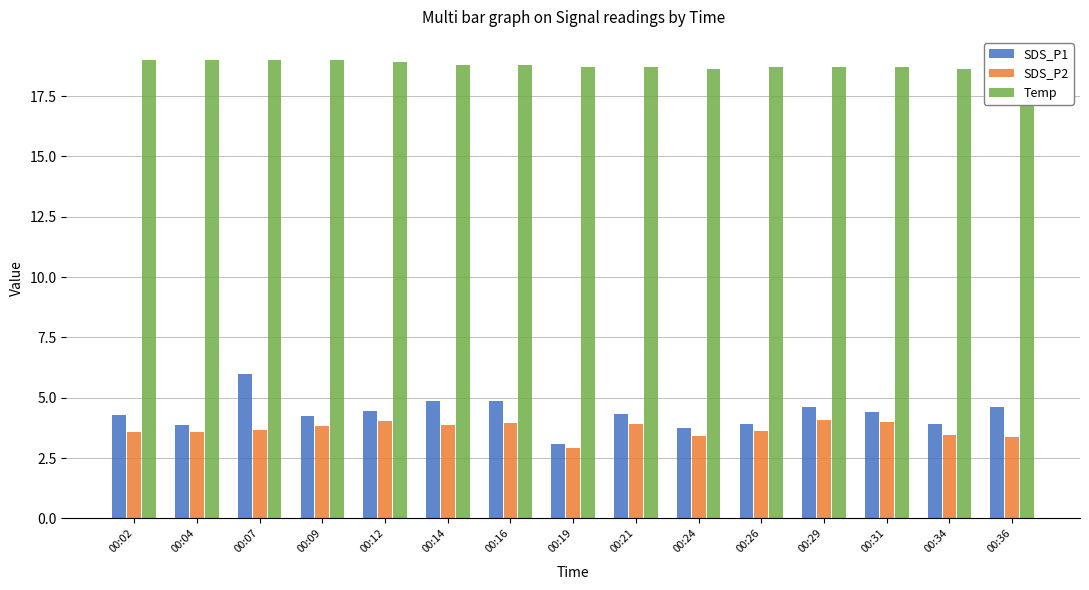

What is the value of the SDS_P1 bar at the 15th from the left?

4.6